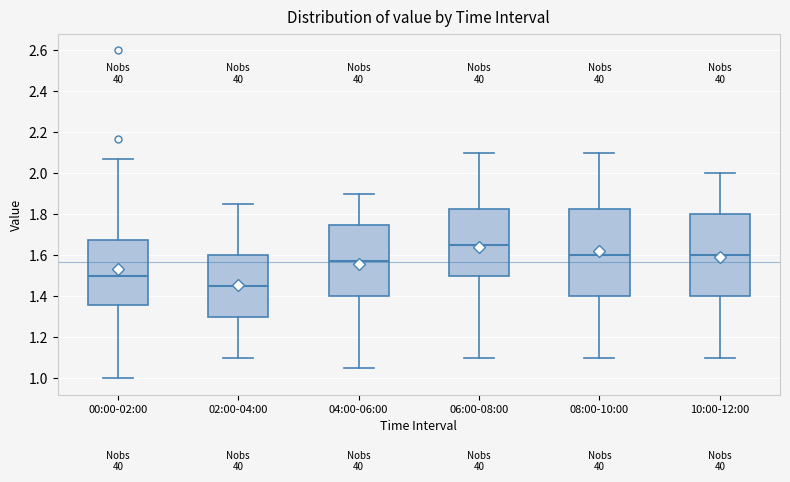

Comparing the boxes themselves (not the whiskers), which one is the tallest?

08:00-10:00